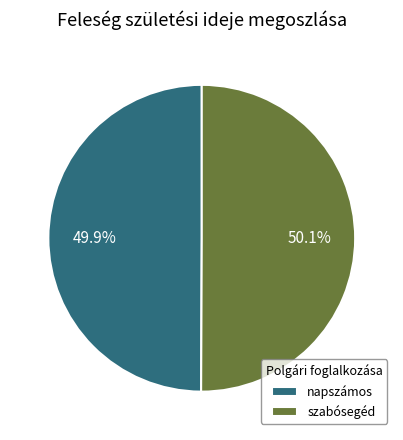

Approximately how many times larger is the value at napszámos compared to szabósegéd?

1.0